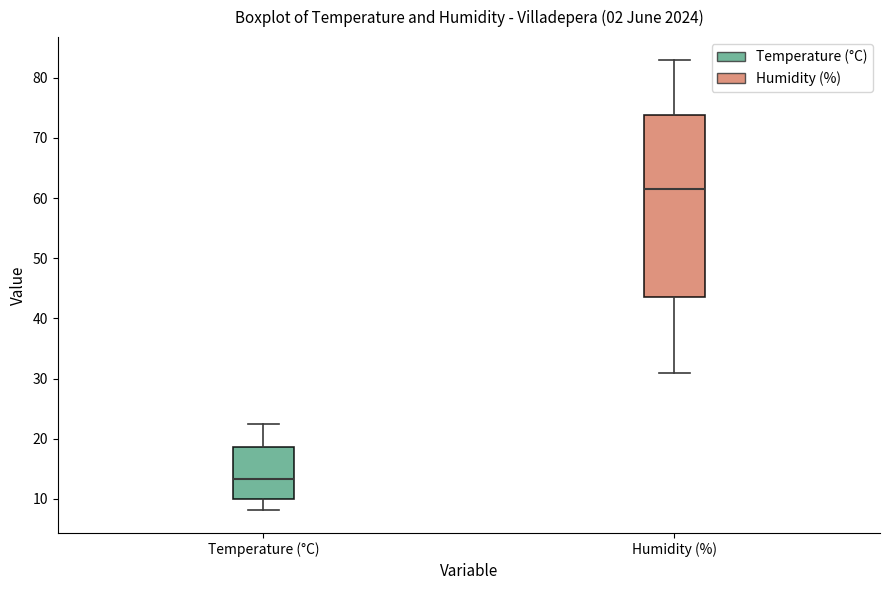

Which box's median line is the lowest?

Temperature (°C)